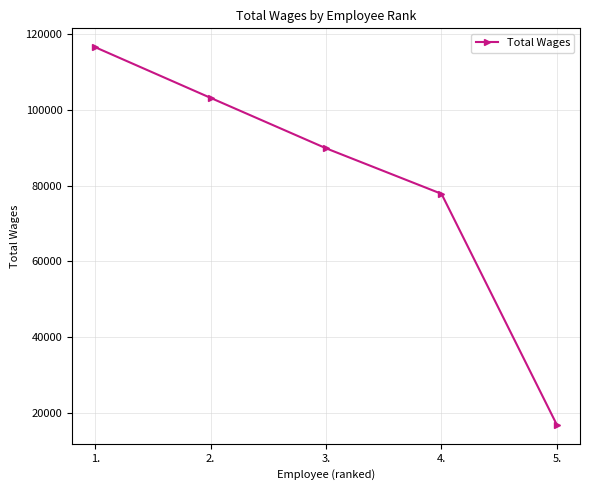

What is the minimum value shown in the chart?

16861